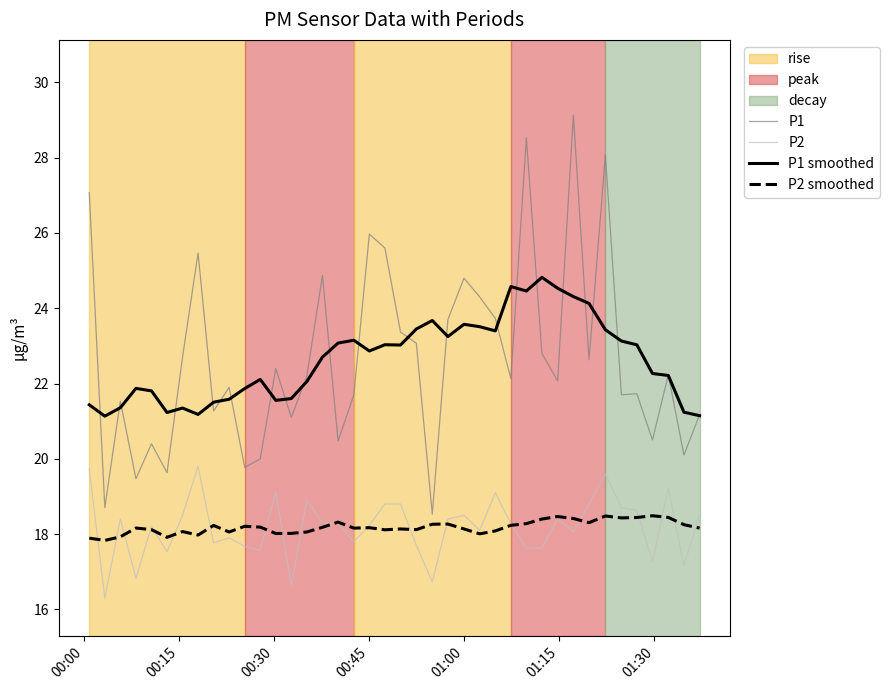

List the series in order of their peak value, lowest first.

P2 smoothed, P2, P1 smoothed, P1